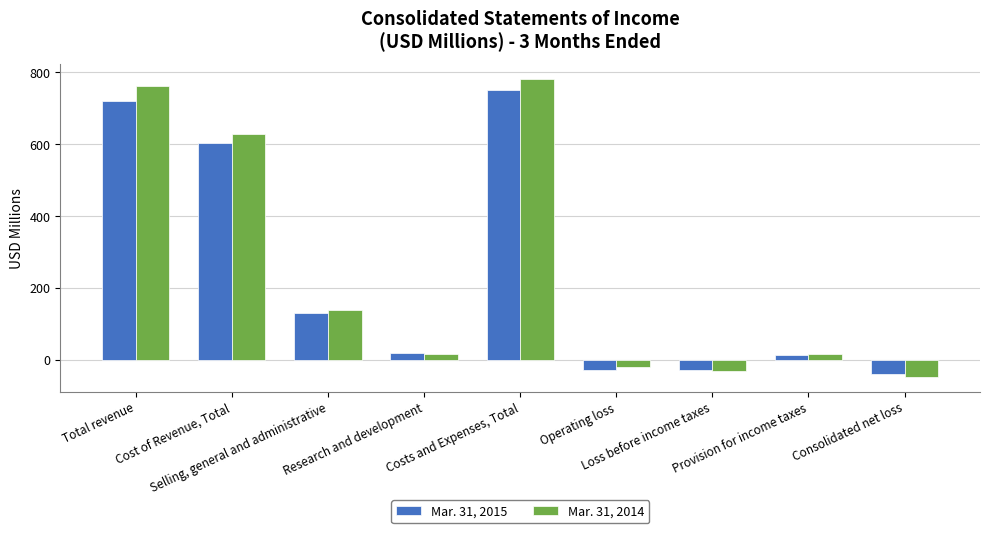

Which series has the largest total across all categories?

Mar. 31, 2014